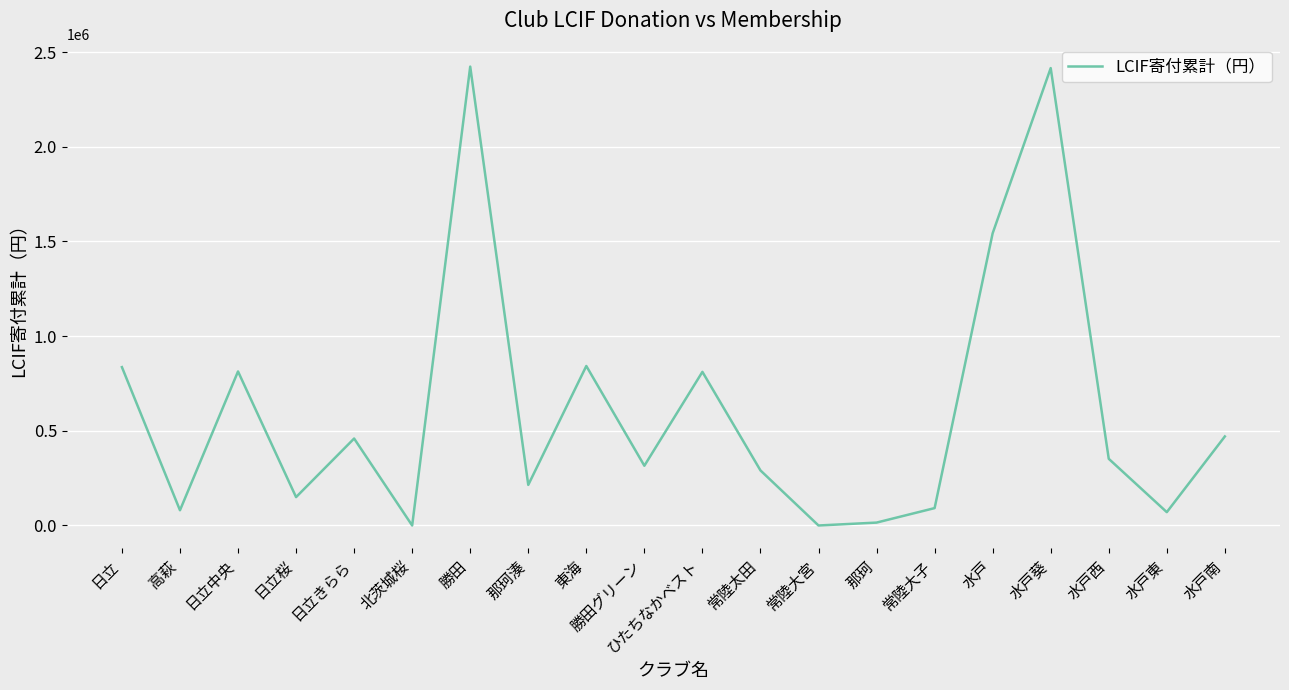

What value does the data have at 水戸南, to the nearest 10?

470290